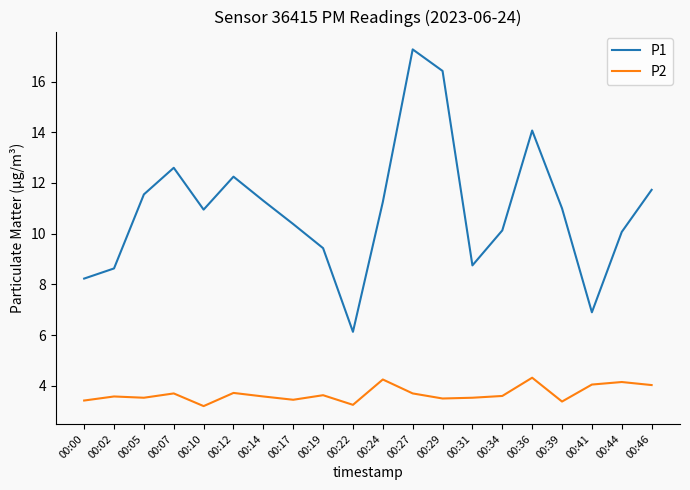

Is the value of P1 at 00:02 greater than the value of P2 at 00:39?

Yes